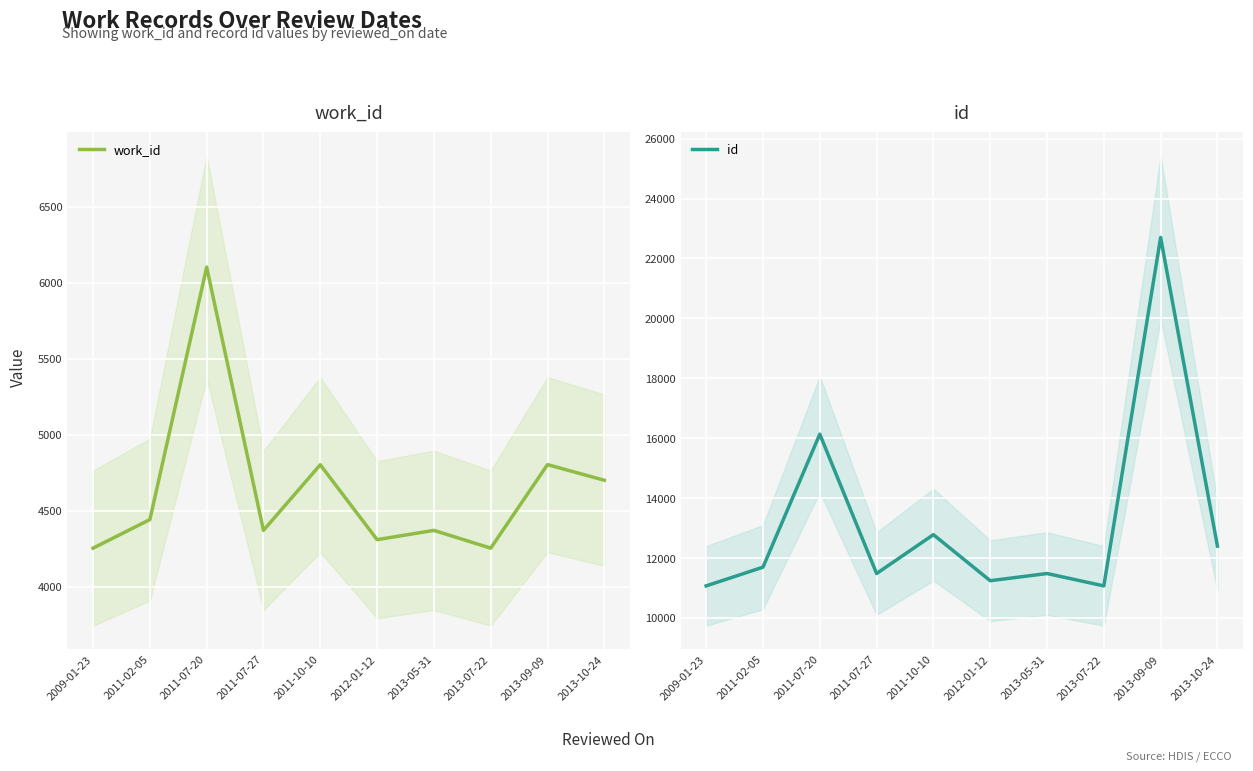

What is the sum of the id values at 2011-07-20 and 2011-07-27?

27616